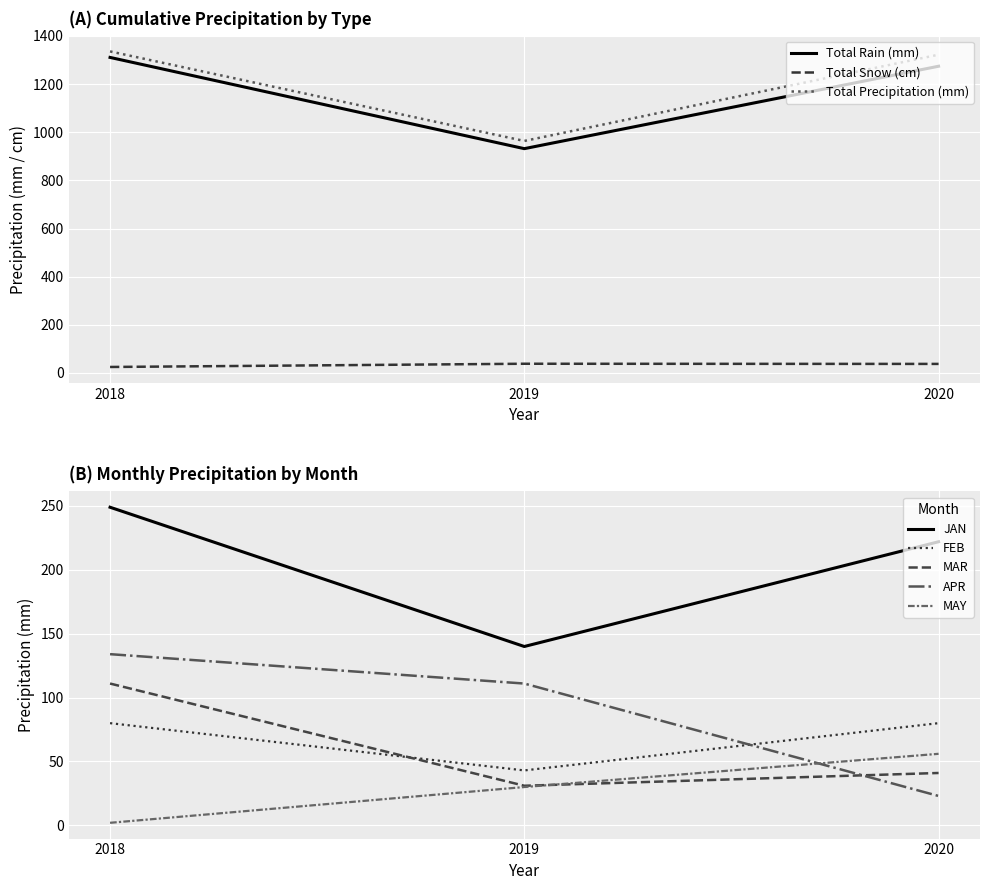

What is the value of the Total Snow (cm) point at the 2nd from the left?

38.4